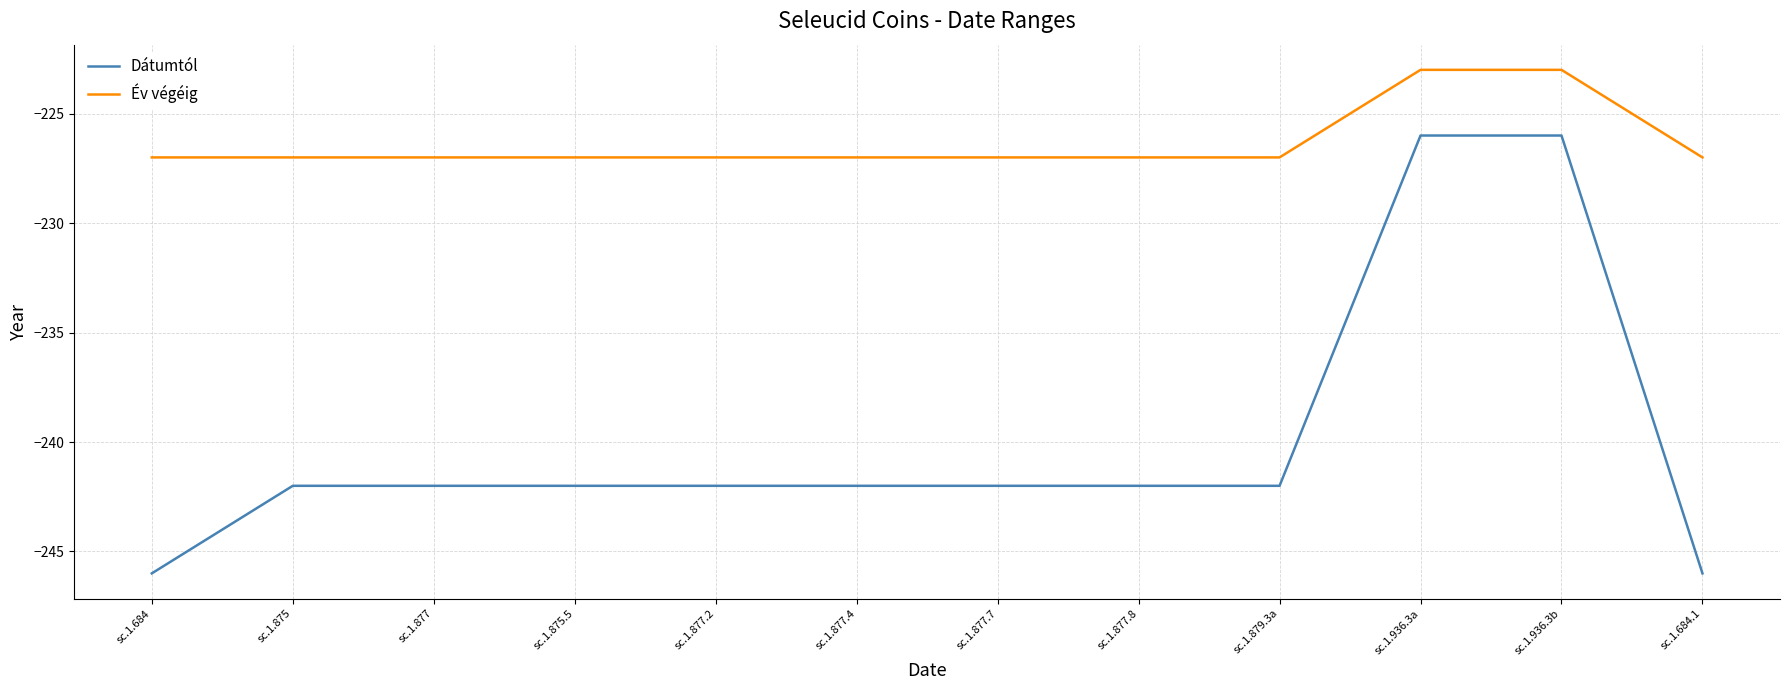

Reading left to right, what are all the values shown in this chart?

Dátumtól: sc.1.684=-246	sc.1.875=-242	sc.1.877=-242	sc.1.875.5=-242	sc.1.877.2=-242	sc.1.877.4=-242	sc.1.877.7=-242	sc.1.877.8=-242	sc.1.879.3a=-242	sc.1.936.3a=-226	sc.1.936.3b=-226	sc.1.684.1=-246
Év végéig: sc.1.684=-227	sc.1.875=-227	sc.1.877=-227	sc.1.875.5=-227	sc.1.877.2=-227	sc.1.877.4=-227	sc.1.877.7=-227	sc.1.877.8=-227	sc.1.879.3a=-227	sc.1.936.3a=-223	sc.1.936.3b=-223	sc.1.684.1=-227